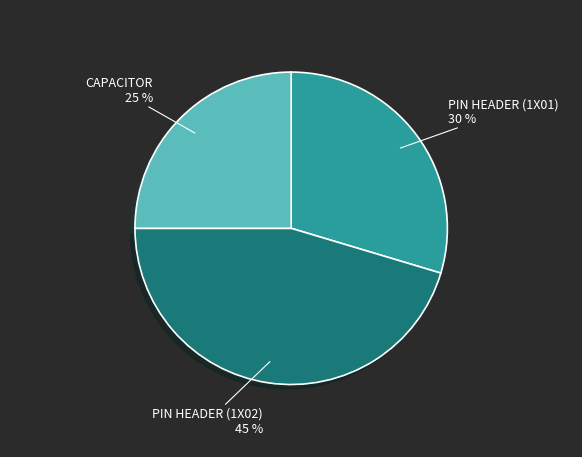

True or false: PIN HEADER (1X02) accounts for 45% of the total.

True